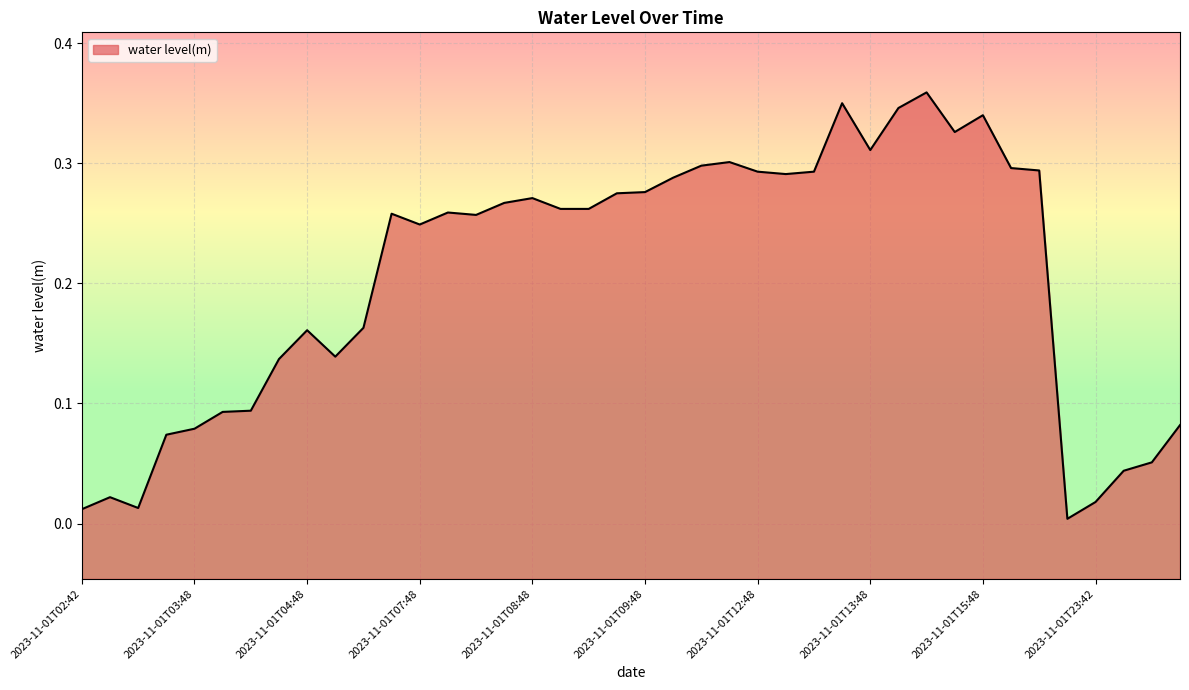

Reading right to left, transcribe all the data shown in this chart.

0.1	0.1	0.0	0.0	0.0	0.3	0.3	0.3	0.3	0.4	0.3	0.3	0.3	0.3	0.3	0.3	0.3	0.3	0.3	0.3	0.3	0.3	0.3	0.3	0.3	0.3	0.3	0.2	0.3	0.2	0.1	0.2	0.1	0.1	0.1	0.1	0.1	0.0	0.0	0.0